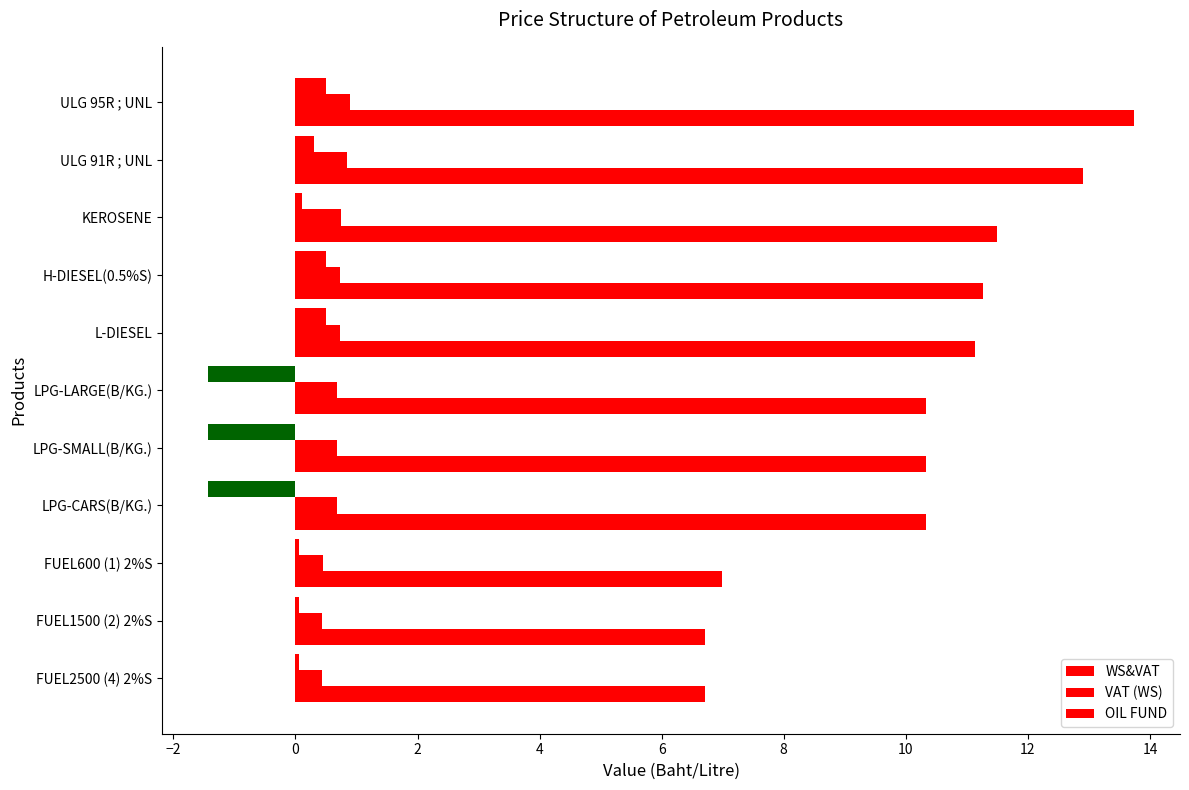

Count the number of categories in the chart.

11